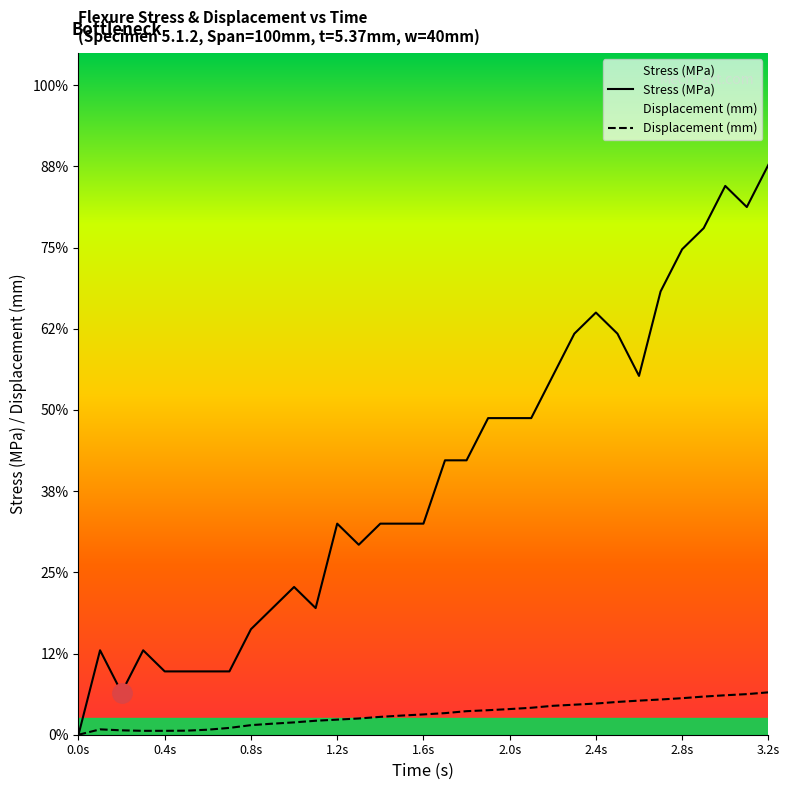

Is the value of Stress (MPa) at 0.8s greater than the value of Displacement (mm) at 0.0s?

Yes